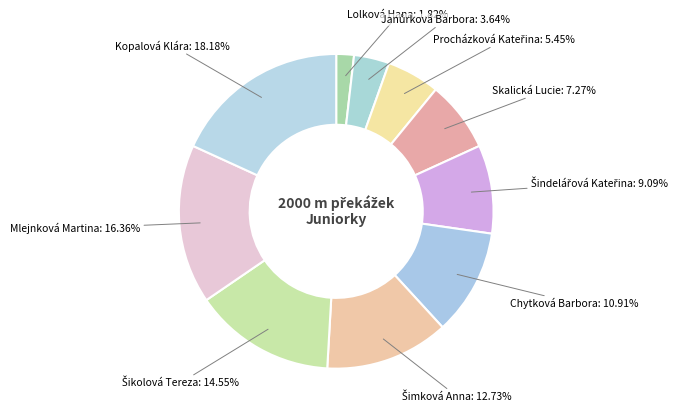

Which slice is the smallest?

Lolková Hana